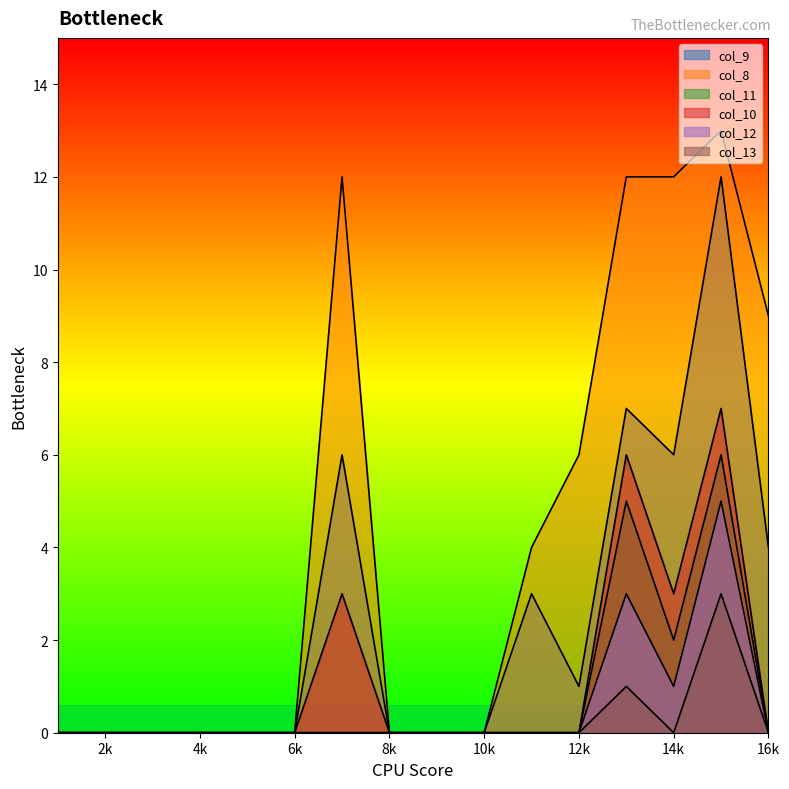

In col_13, how many points are higher than both neighbors (excluding endpoints)?

2